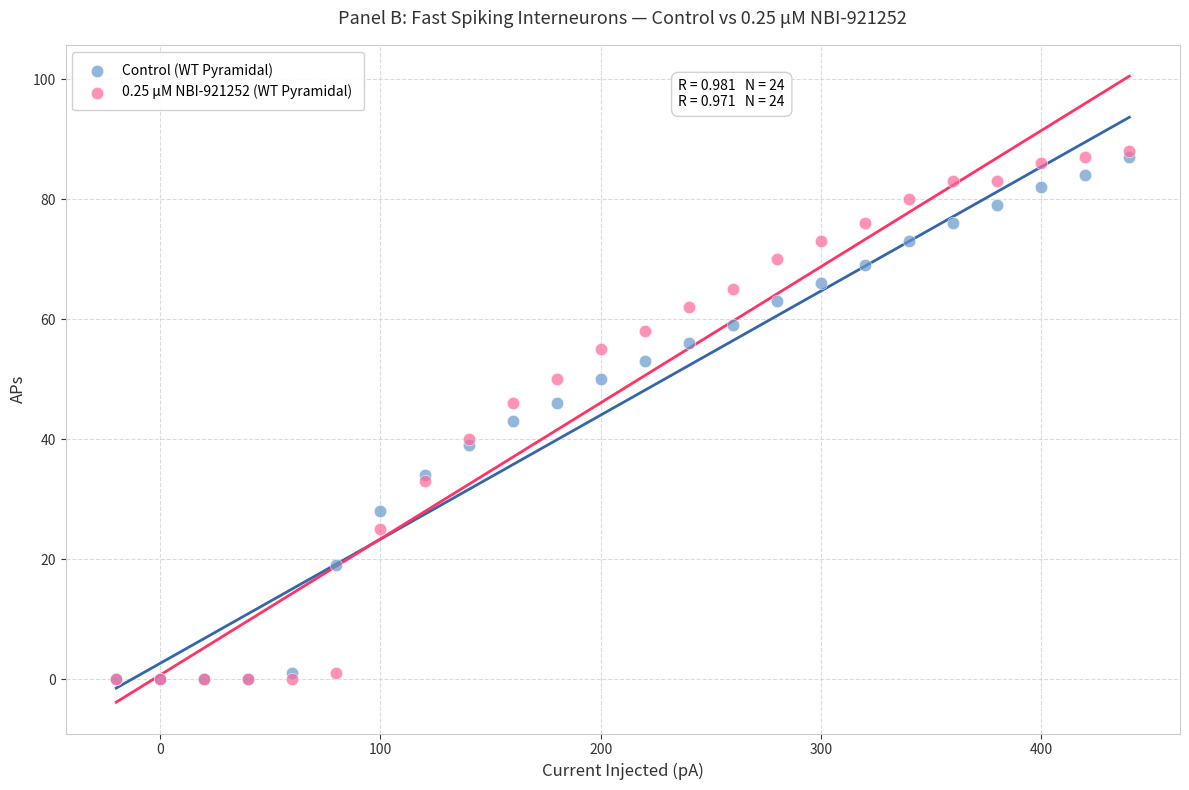

Which series reaches the maximum Y coordinate?

0.25 μM NBI-921252 (WT Pyramidal)